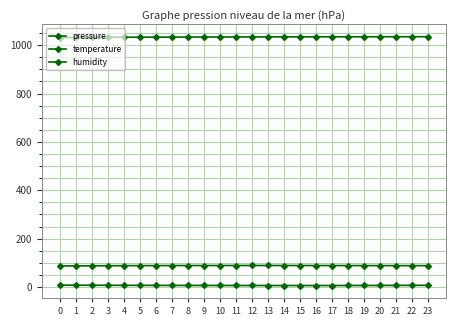

Does the chart have visible grid lines?

Yes